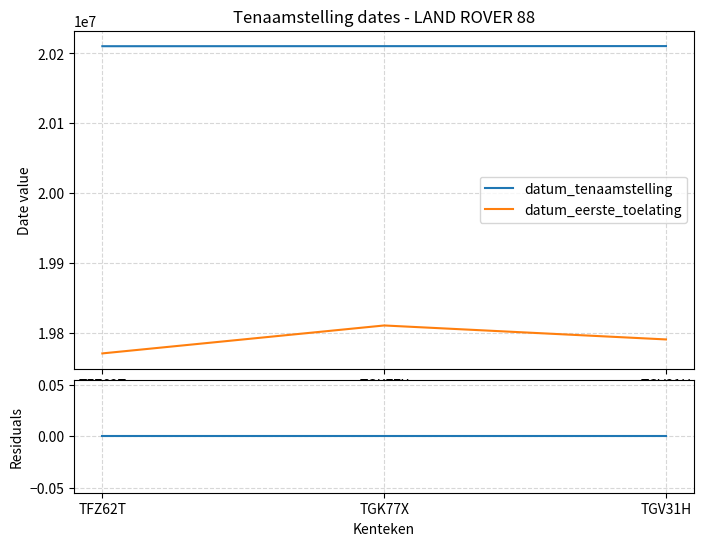

What is the difference between the highest and lowest values at TFZ62T?

20210430